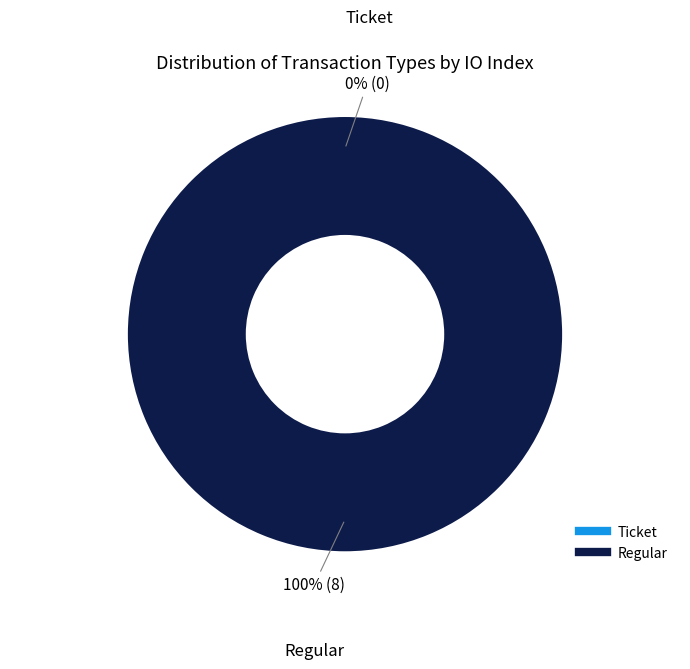

Does Ticket account for over 50% of the chart?

No